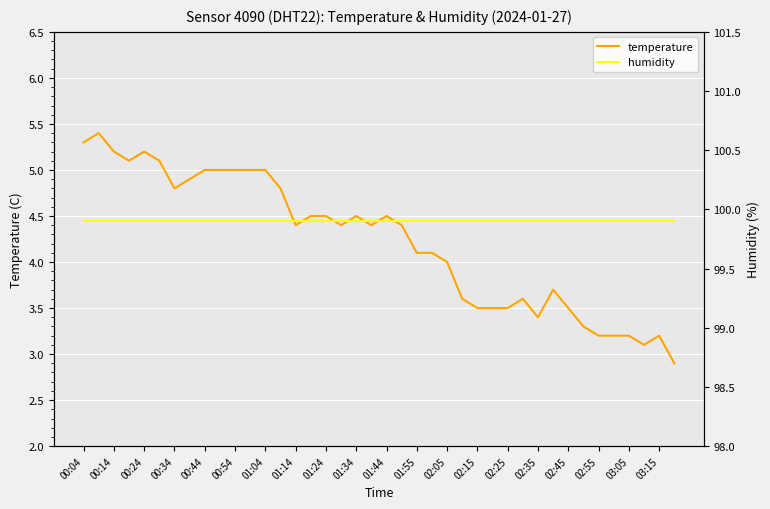

Read the temperature value at 37.

3.1